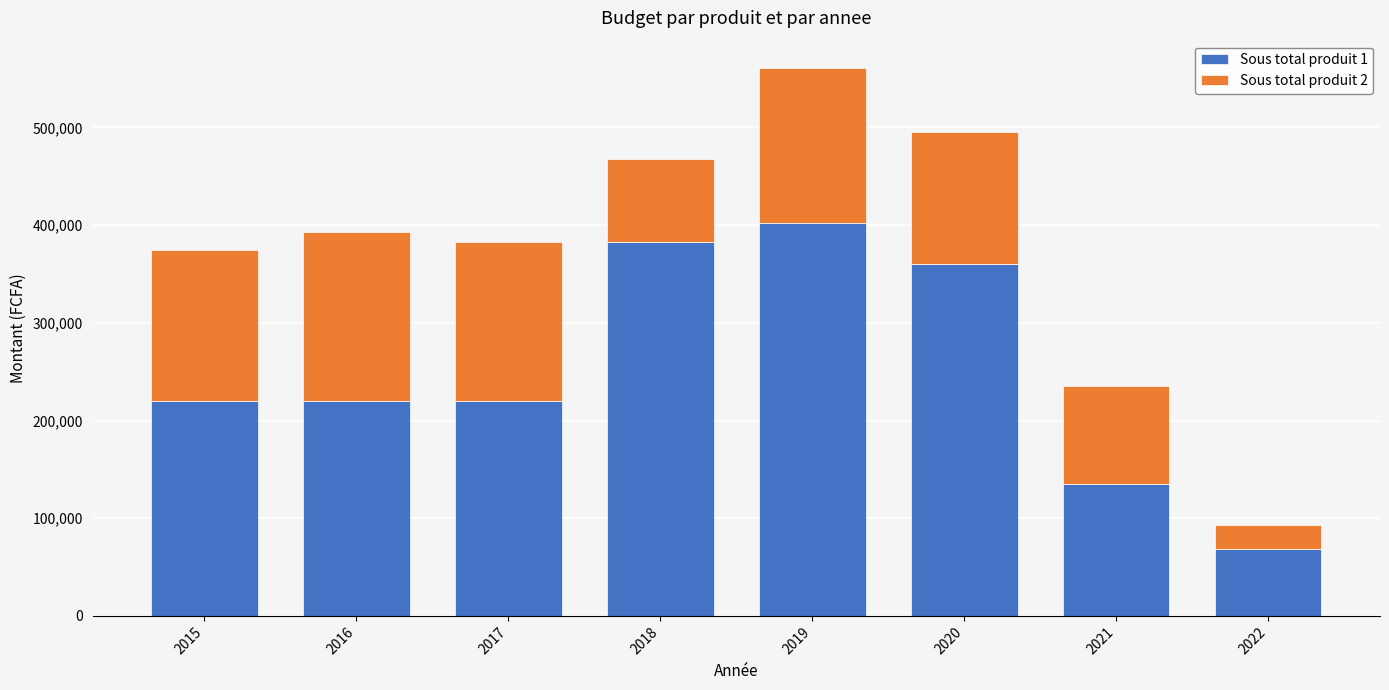

What is the value of the Sous total produit 1 bar at the 1st from the left?

220061.0